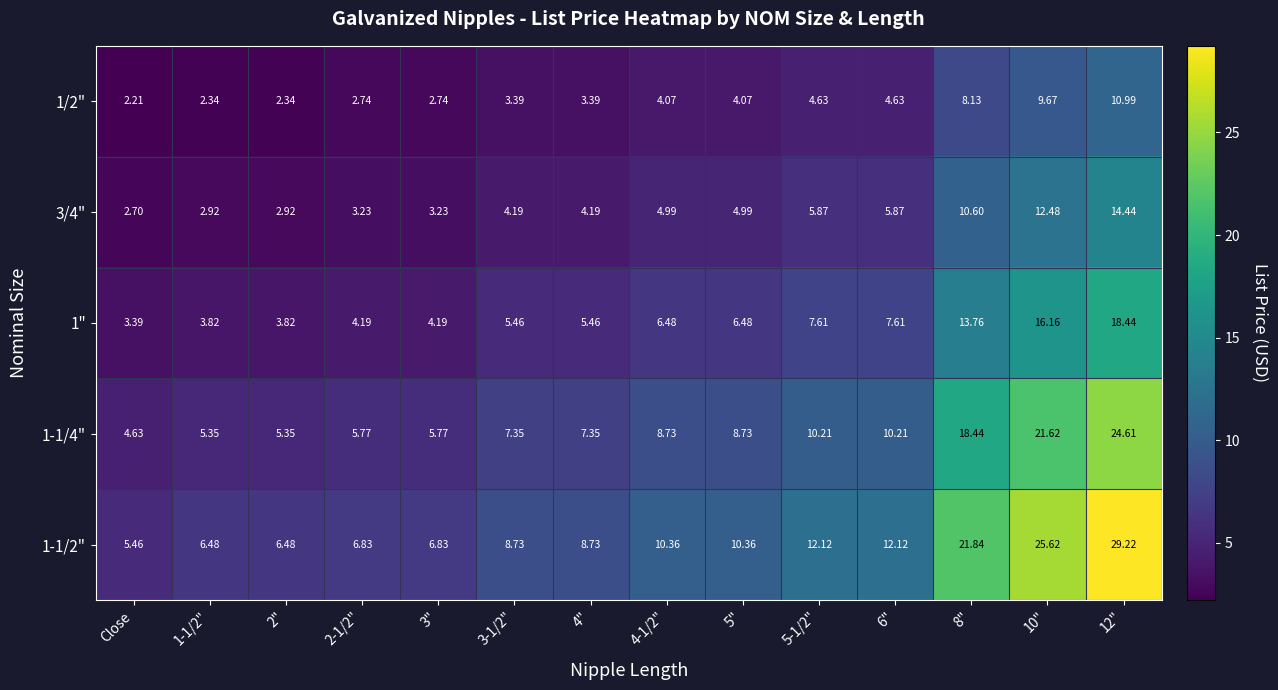

Is the value of 1-1/2" at Close greater than the value of 1/2" at 2-1/2"?

Yes